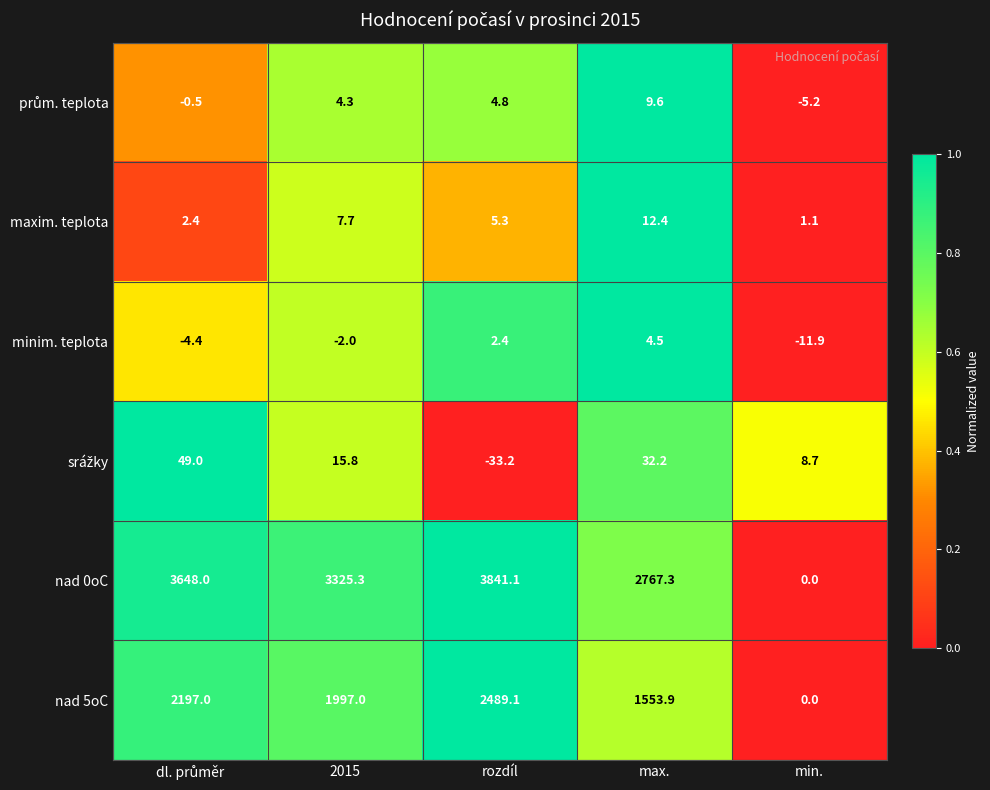

What is the difference between the second highest and second lowest values in the nad 0oC series?

880.7